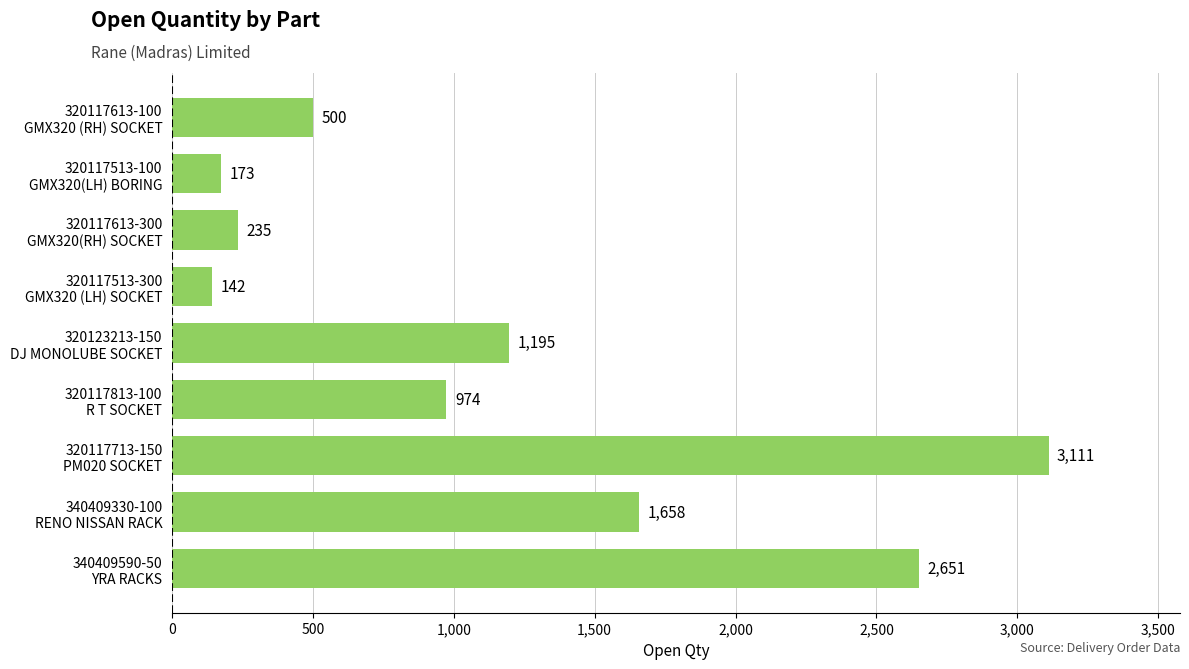

What is the sum of all values?

10639